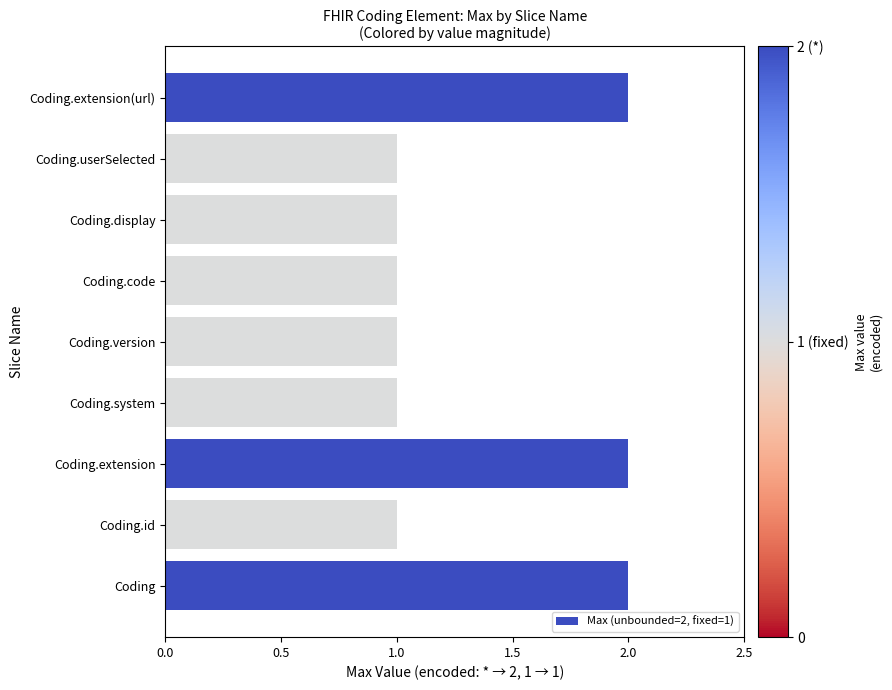

What is the sum of the values at Coding.extension and Coding.version?

3